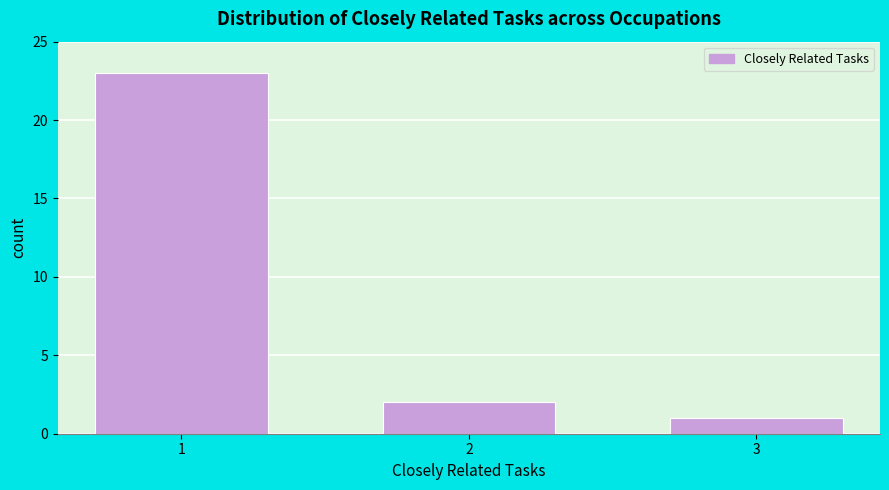

Reading left to right, extract all data points from this chart.

23	2	1